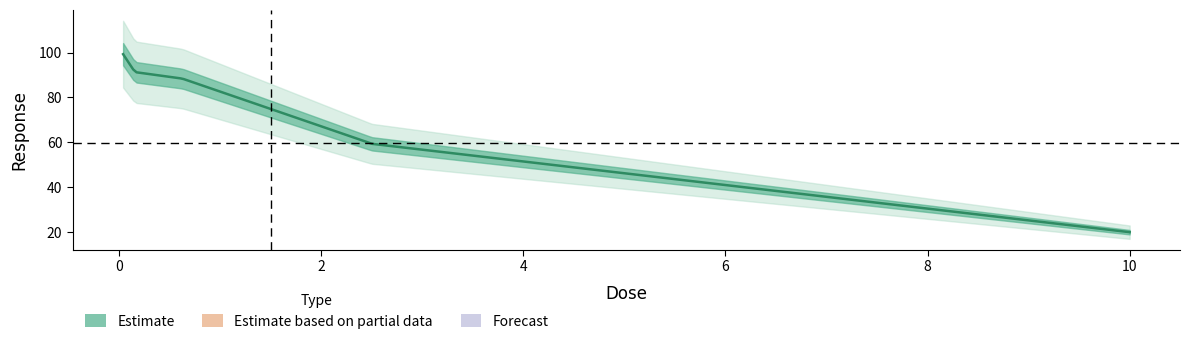

True or false: the data has more than 2 interior local peaks.

False